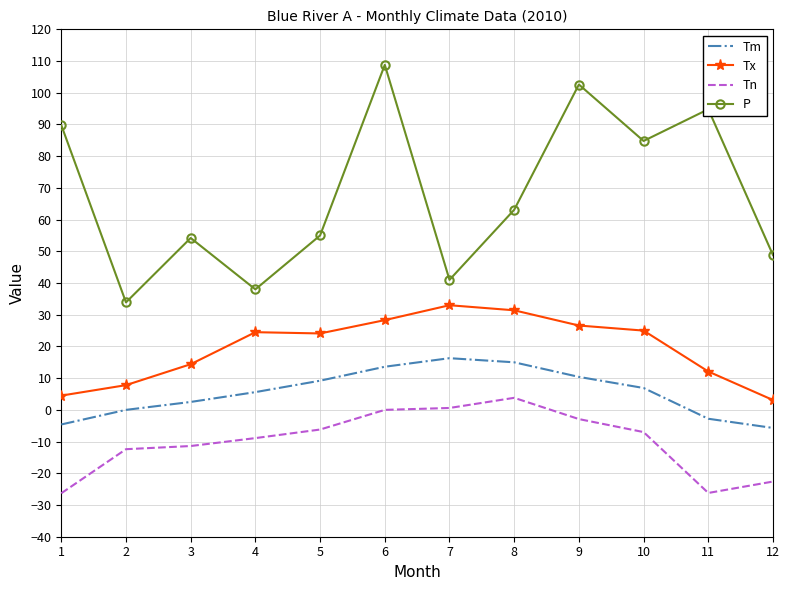

Between 4 and 10, which series saw the biggest shift?

P